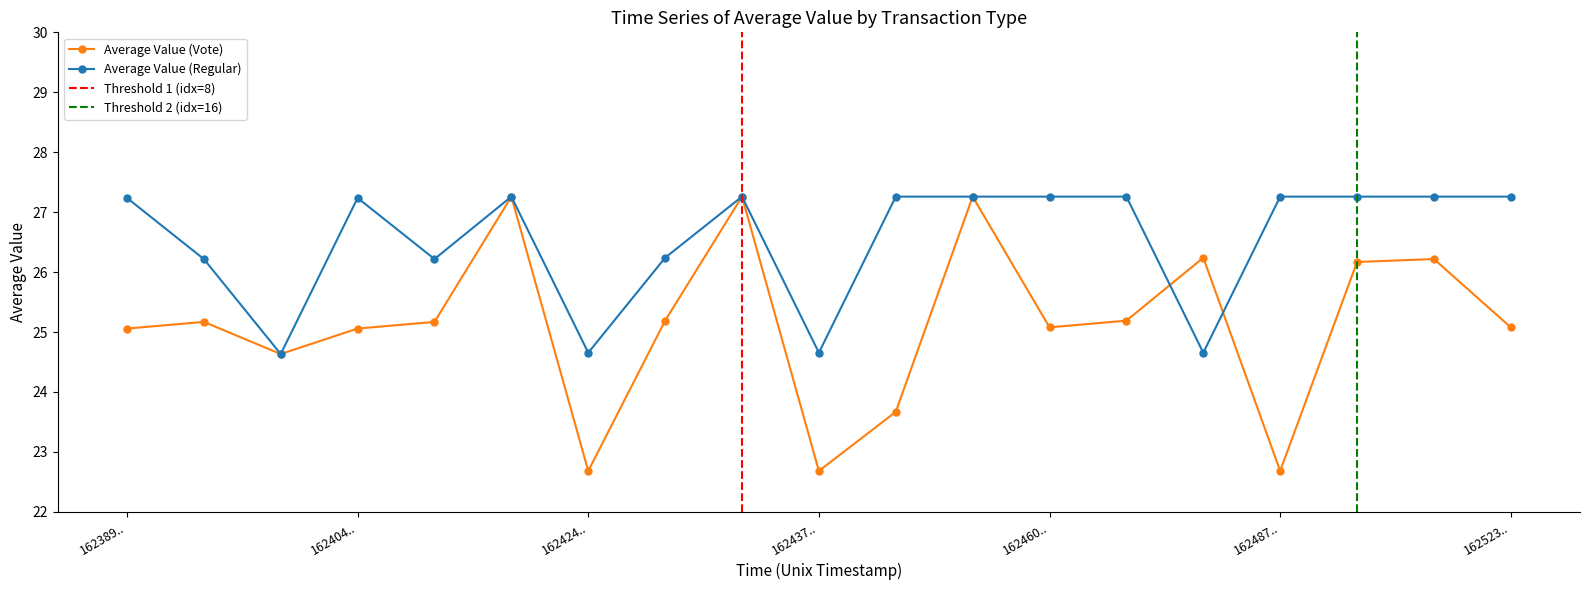

True or false: the data has more than 2 interior local peaks.

True